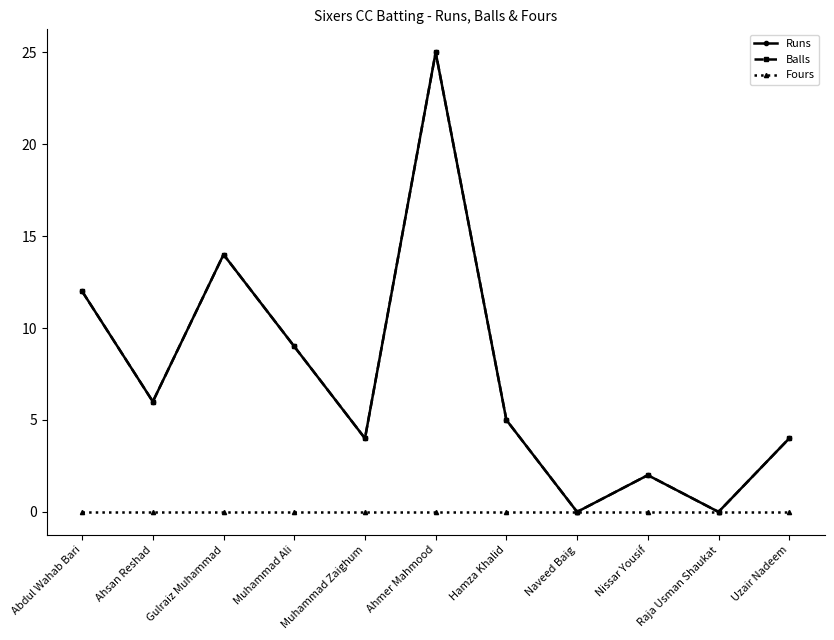

True or false: Balls and Fours cross at least once.

False